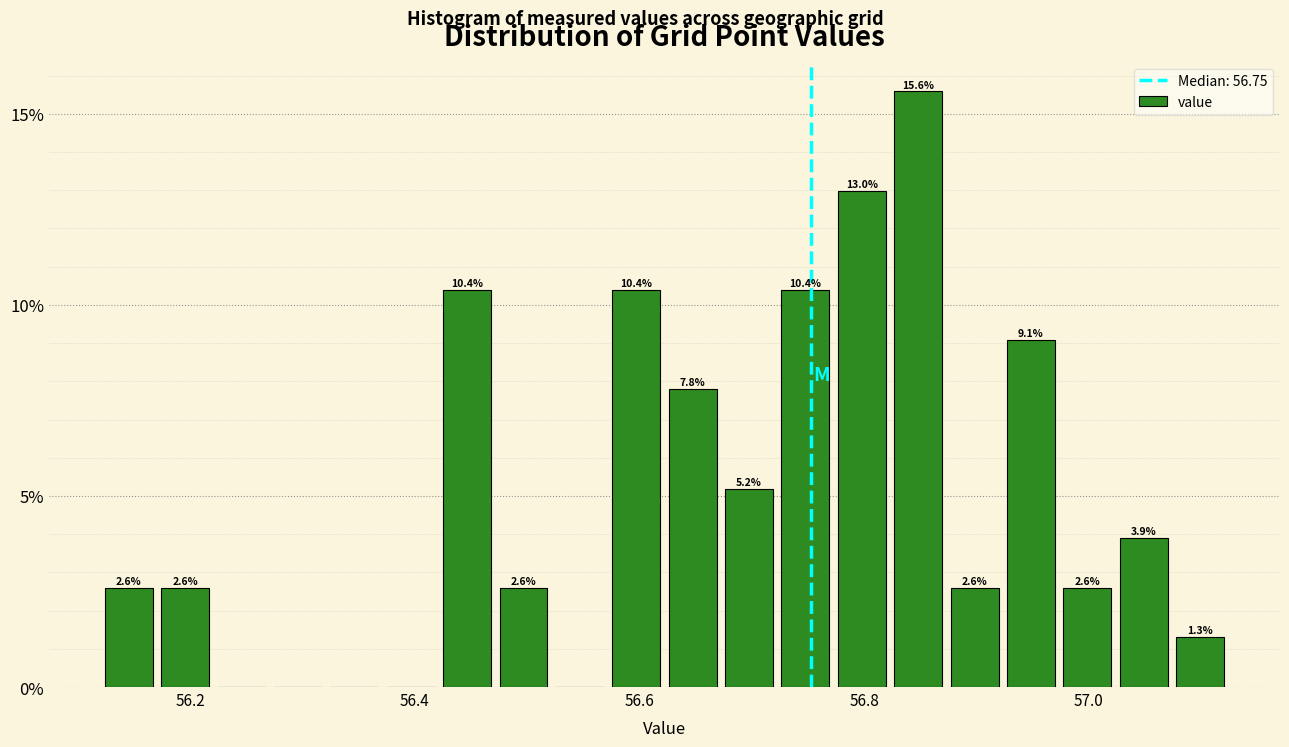

Read against the x-axis, roughly where is the centre of the tallest bar?

56.84